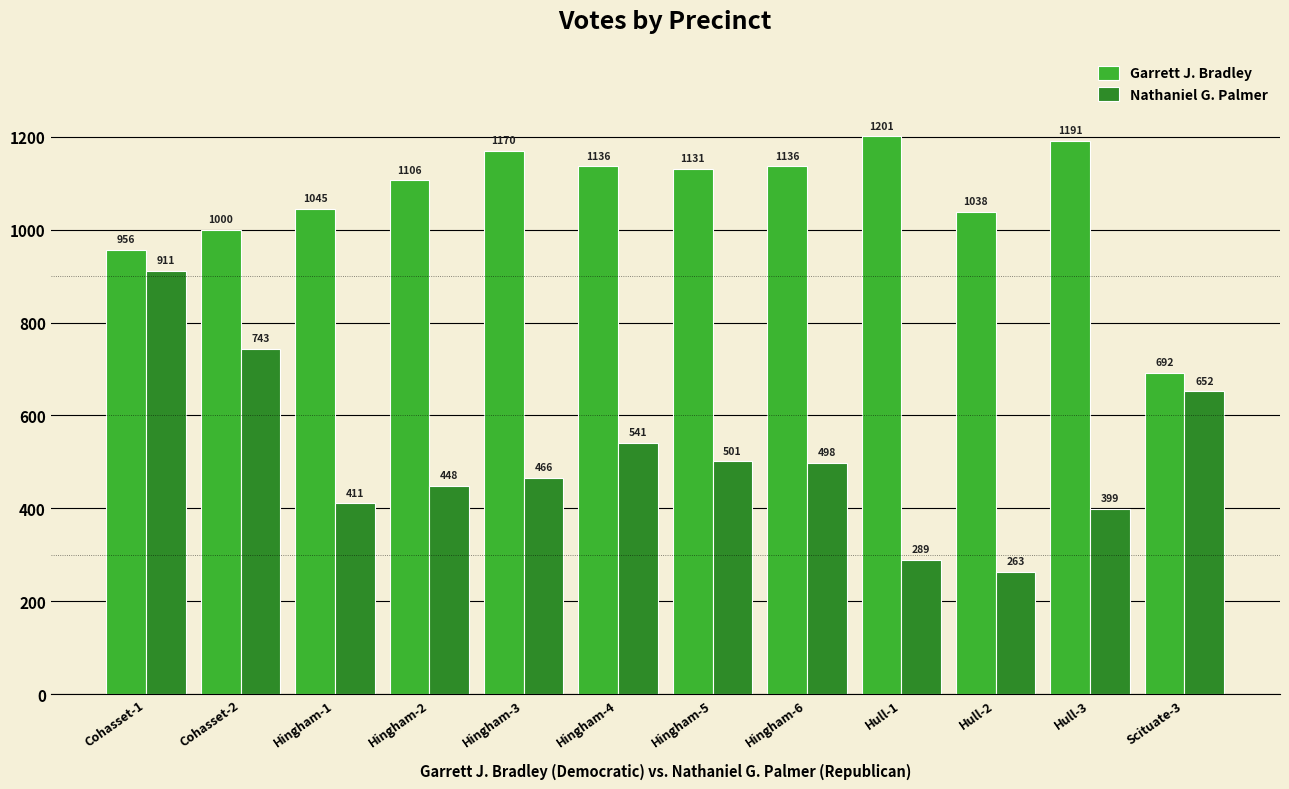

How many data points does each series have?

12